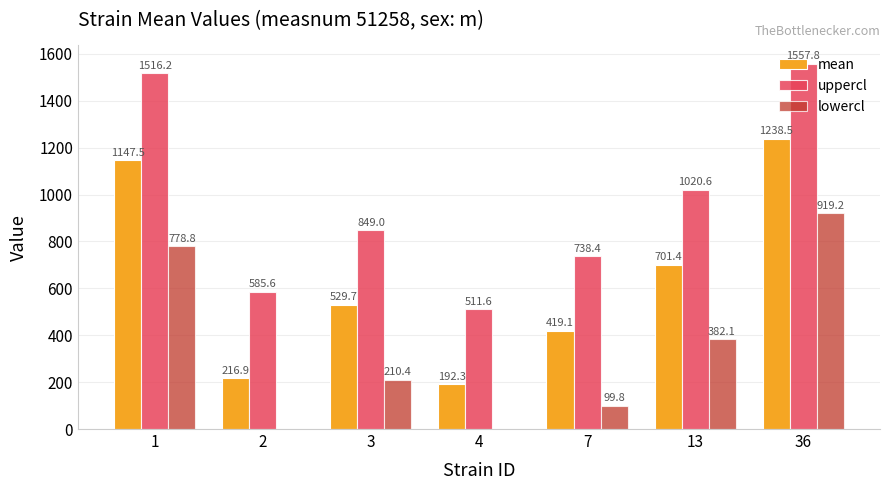

The mean series shows 192.3 at 4. True or false?

True